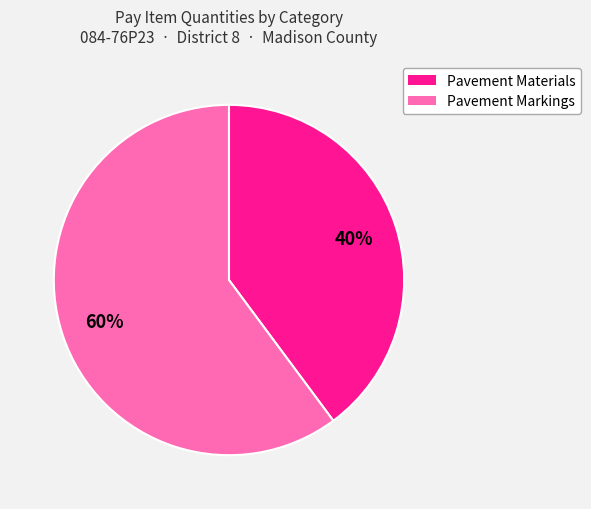

Is there any slice that represents more than half of the pie?

Yes